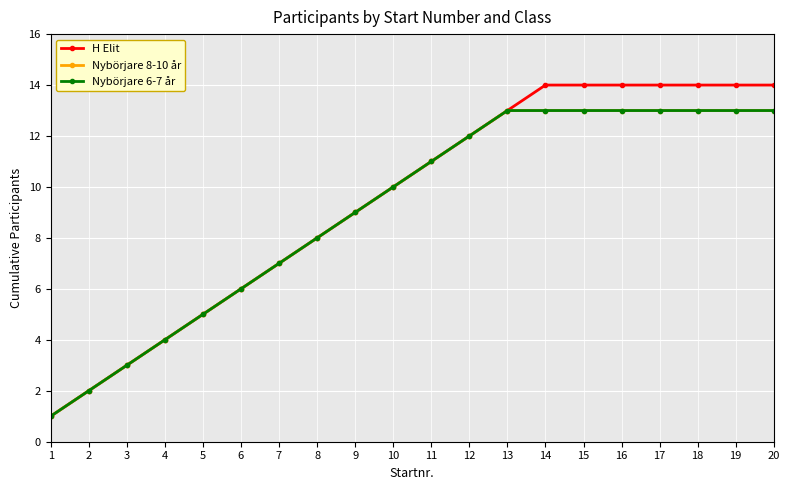

True or false: H Elit and Nybörjare 8-10 år intersect in this chart.

False